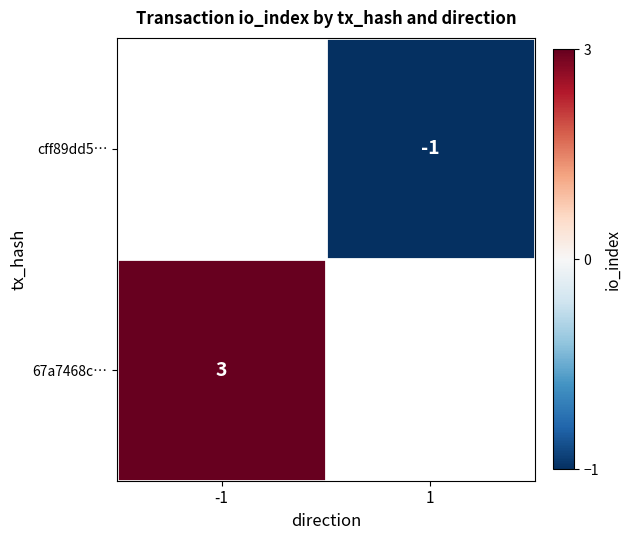

Is it true that cff89dd5… equals 0 at 1?

False